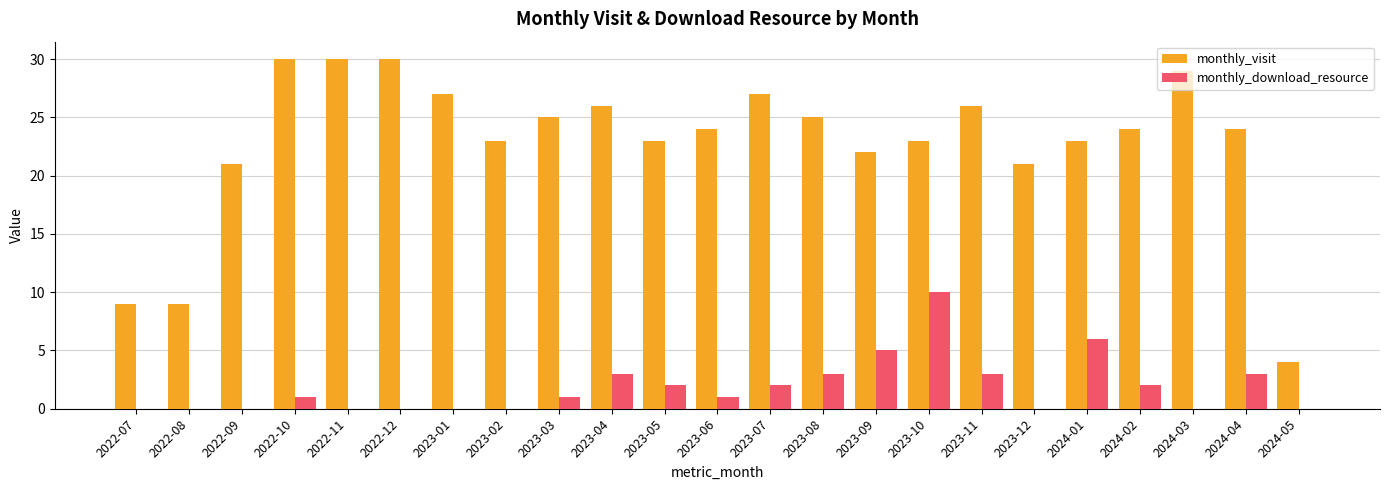

What is the maximum value for monthly_download_resource?

10